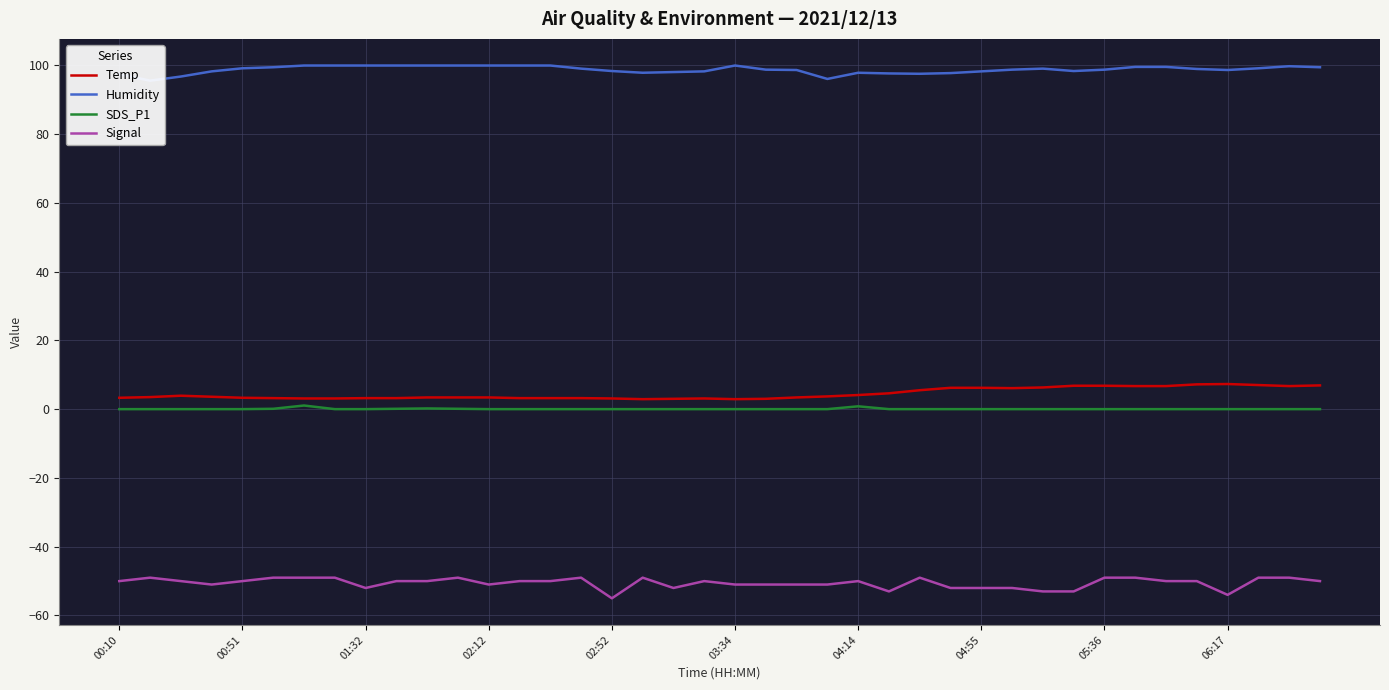

How many data points in Signal are above -50?

12